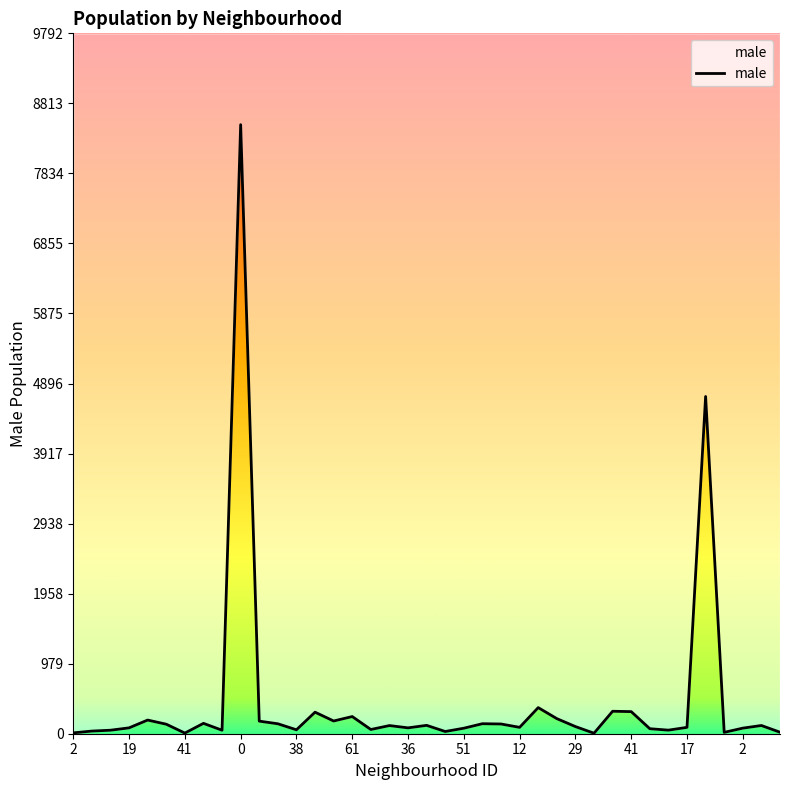

What is the value of the 1st point from the left?

12